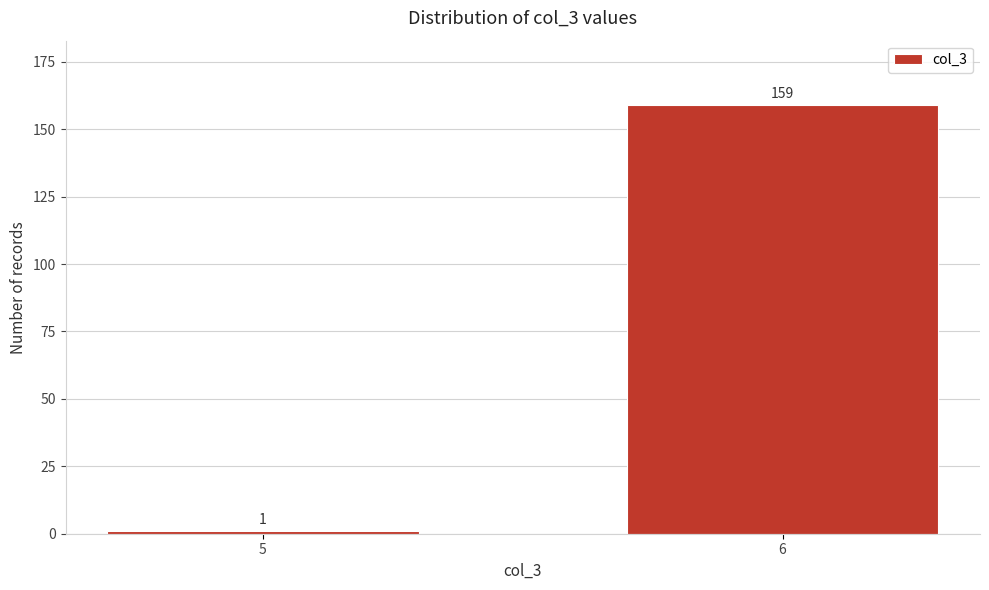

Reading left to right, transcribe all the data shown in this chart.

5=1	6=159